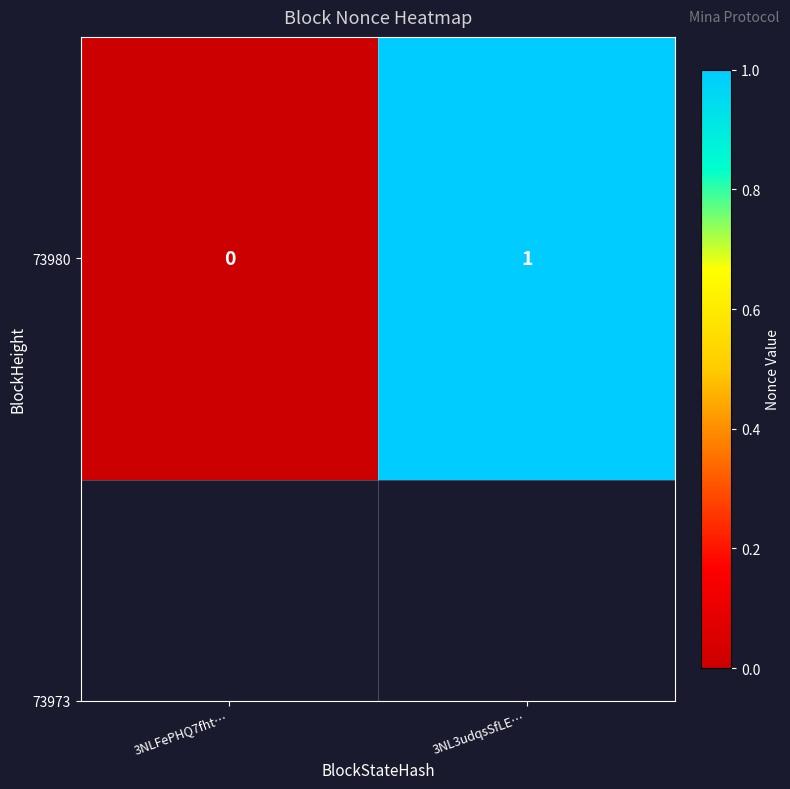

How many positive values are there?

1